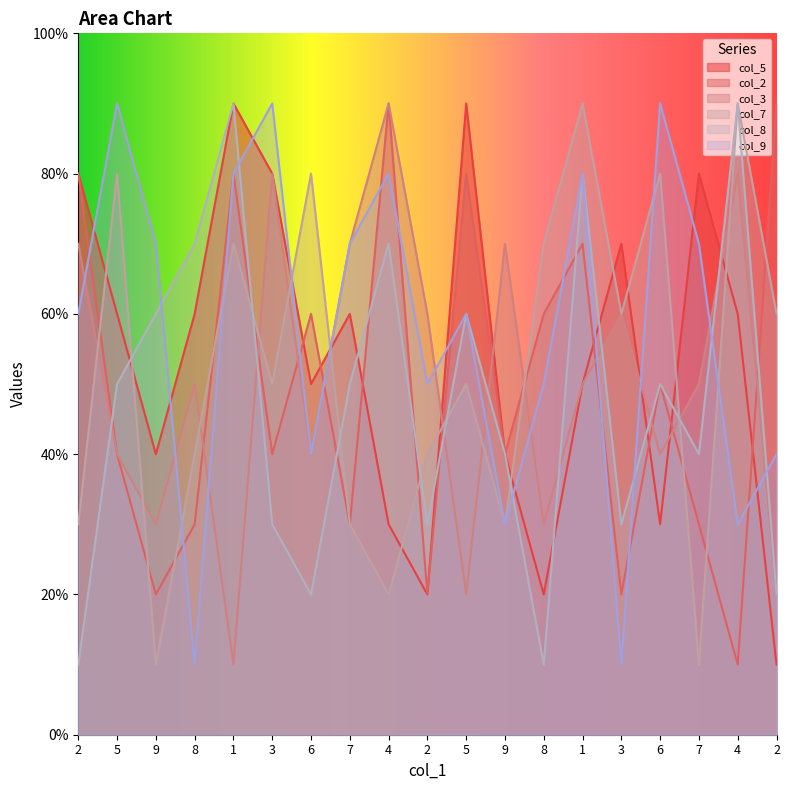

Which series has the largest range (max minus min)?

col_5